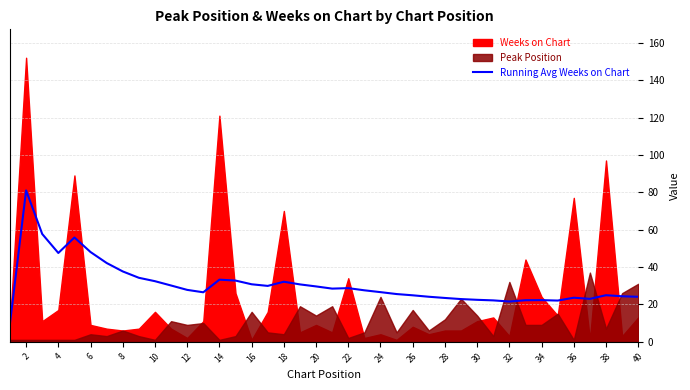

What is the minimum value for Running Avg Weeks on Chart?

10.0